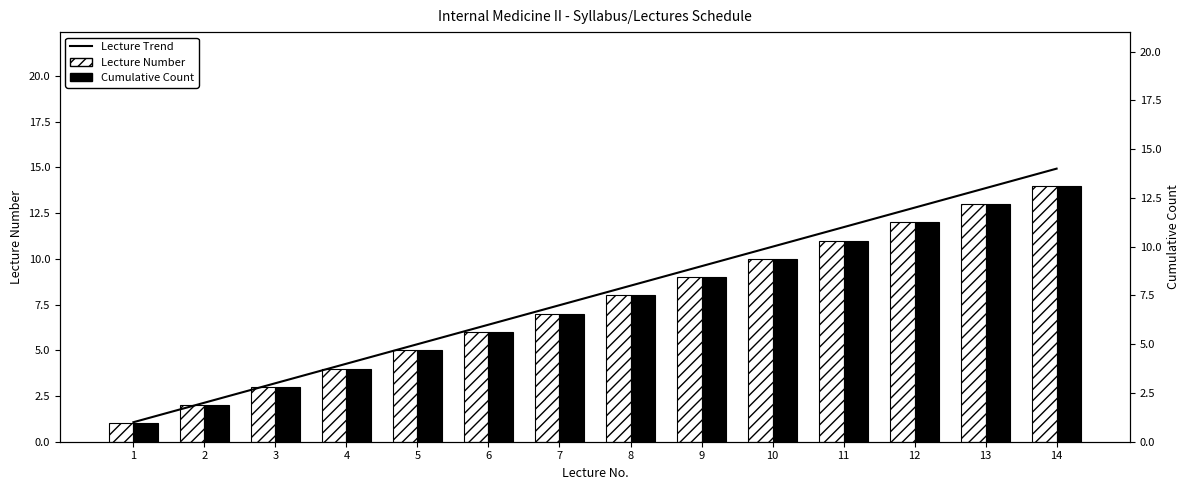

Between 1 and 3, which is larger?

3